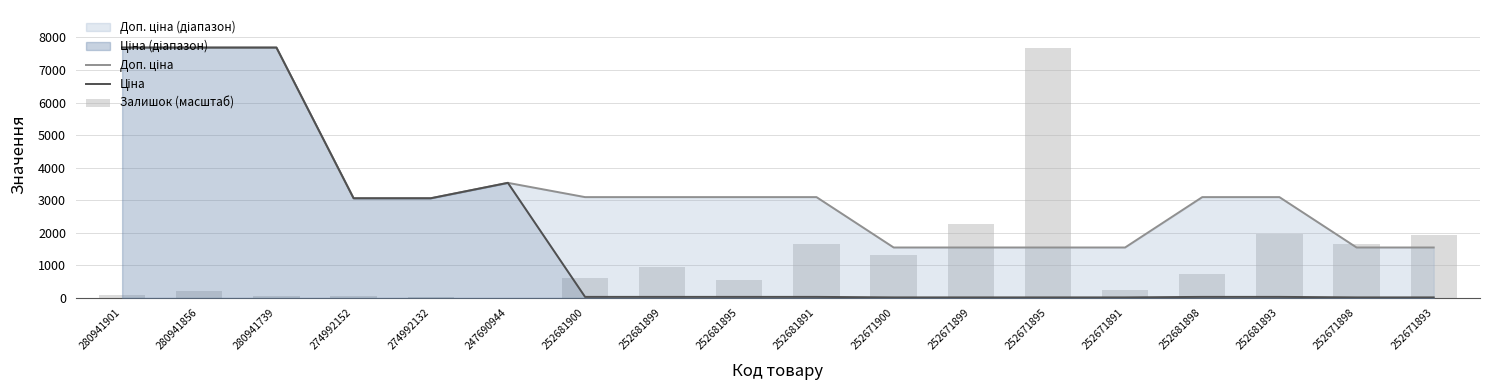

What is the difference between the Залишок (масштаб) values at 252671891 and 252671900?

1049.3